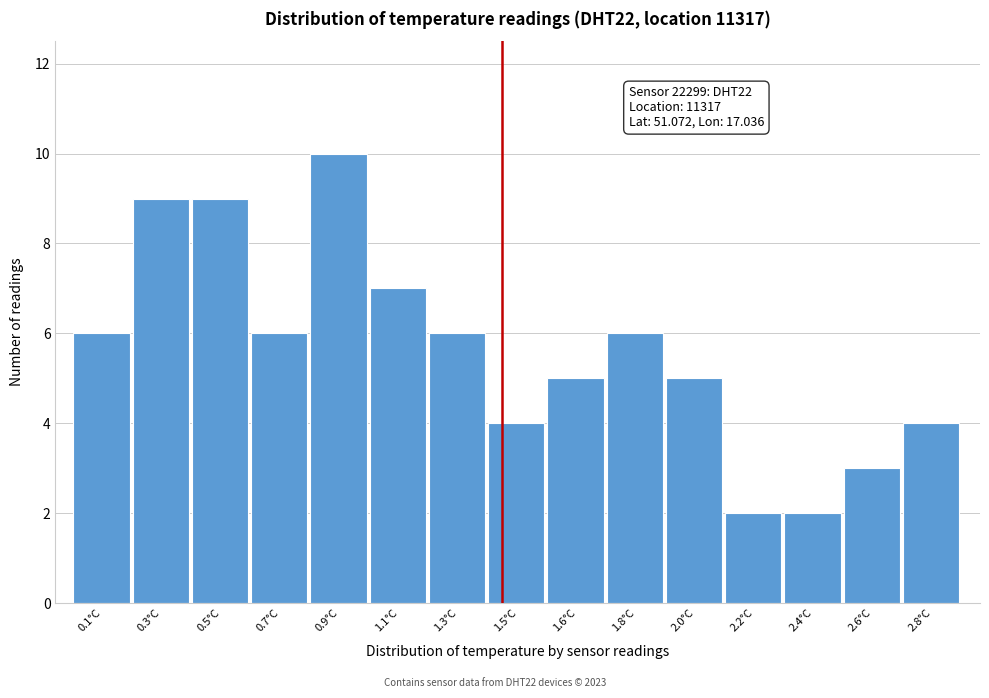

Reading left to right, transcribe all the data shown in this chart.

0.1°C=6	0.3°C=9	0.5°C=9	0.7°C=6	0.9°C=10	1.1°C=7	1.3°C=6	1.5°C=4	1.6°C=5	1.8°C=6	2.0°C=5	2.2°C=2	2.4°C=2	2.6°C=3	2.8°C=4